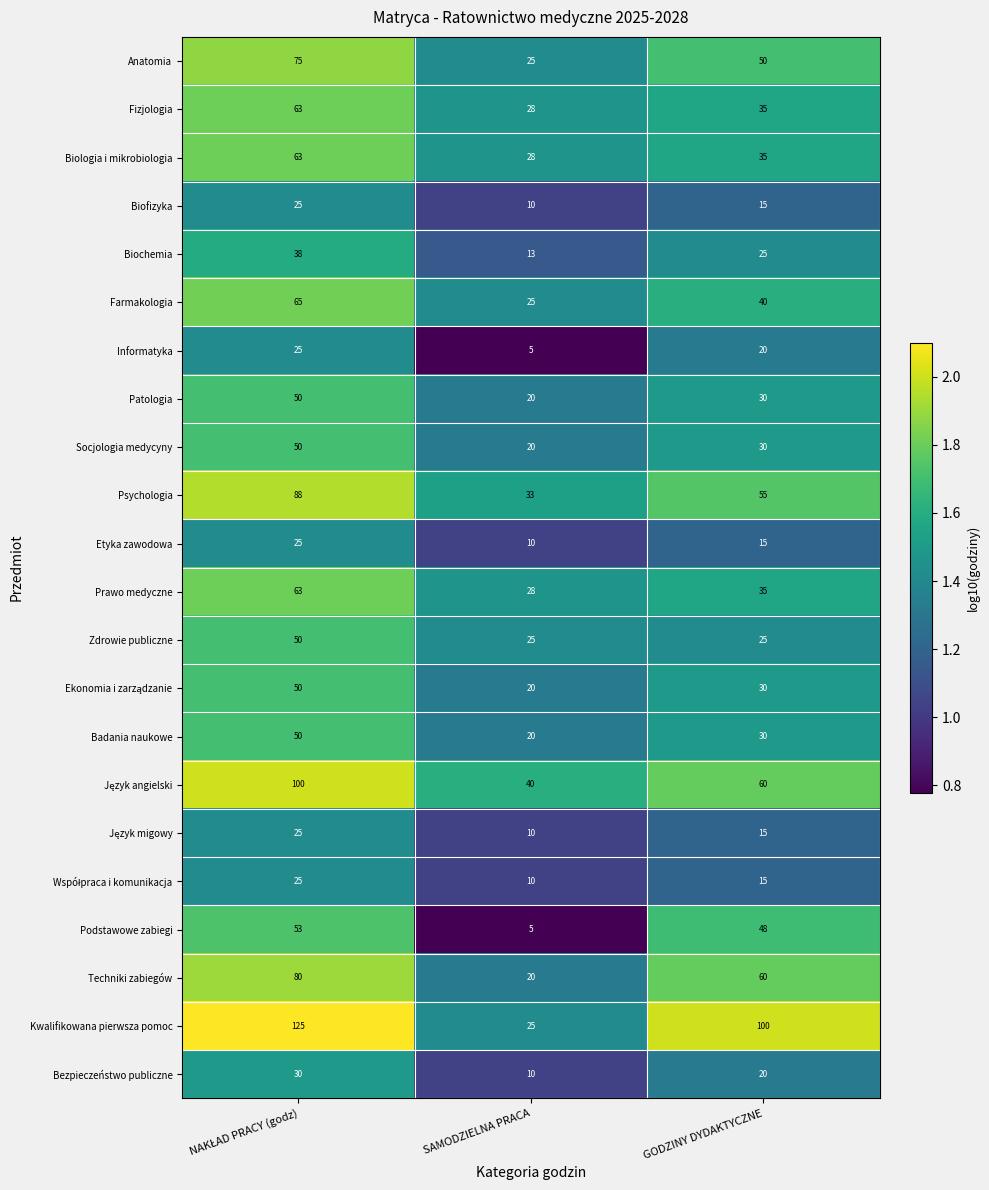

What is the highest value of the Prawo medyczne series?

63